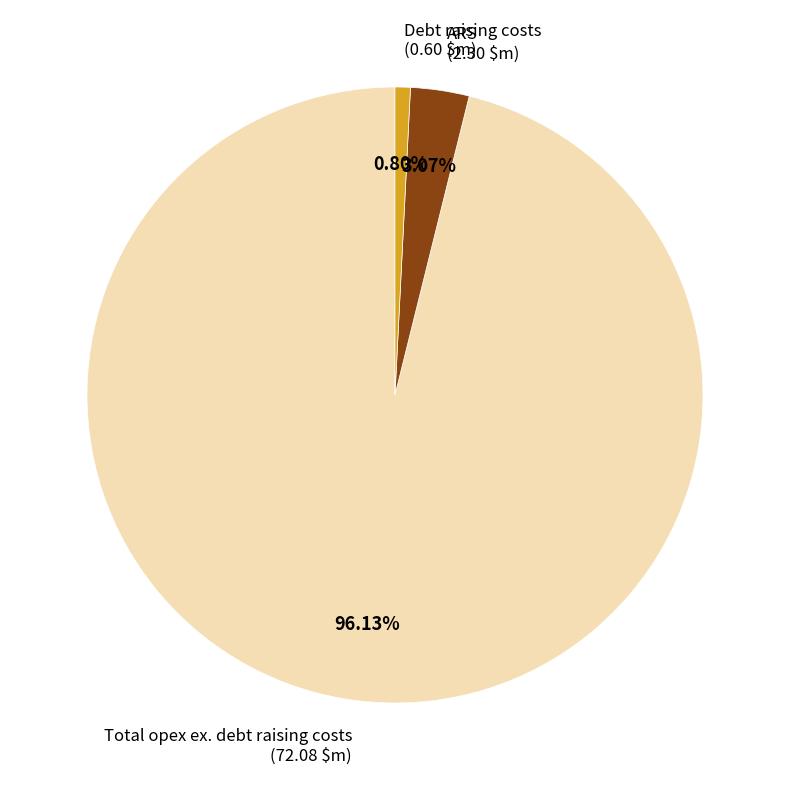

Which has a higher value, Total opex ex. debt raising costs or Debt raising costs?

Total opex ex. debt raising costs